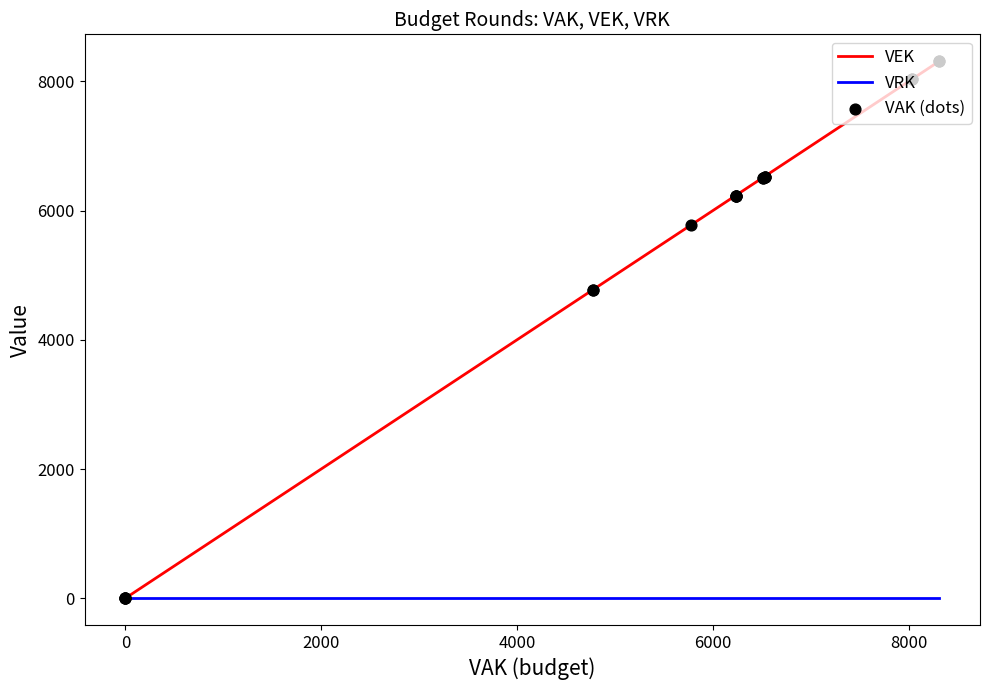

Which series contains the lowest Y value?

VEK